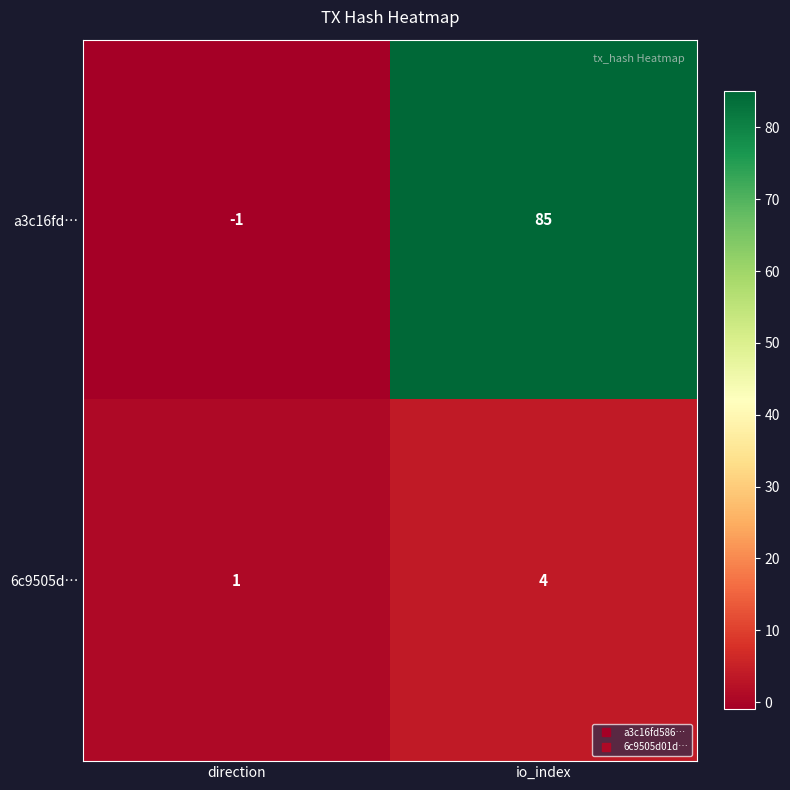

At direction, list the series in order from smallest to largest.

a3c16fd…, 6c9505d…